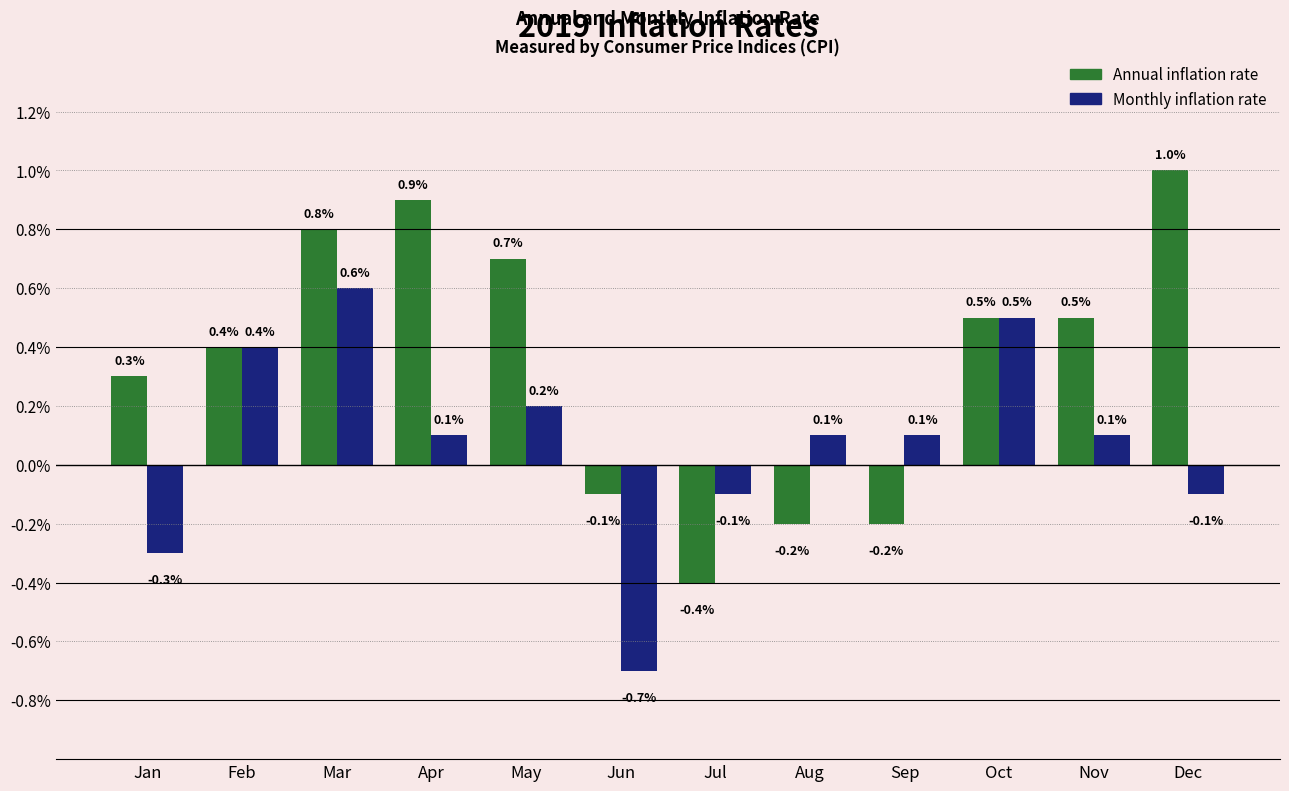

At which label does Annual inflation rate reach its peak?

Dec